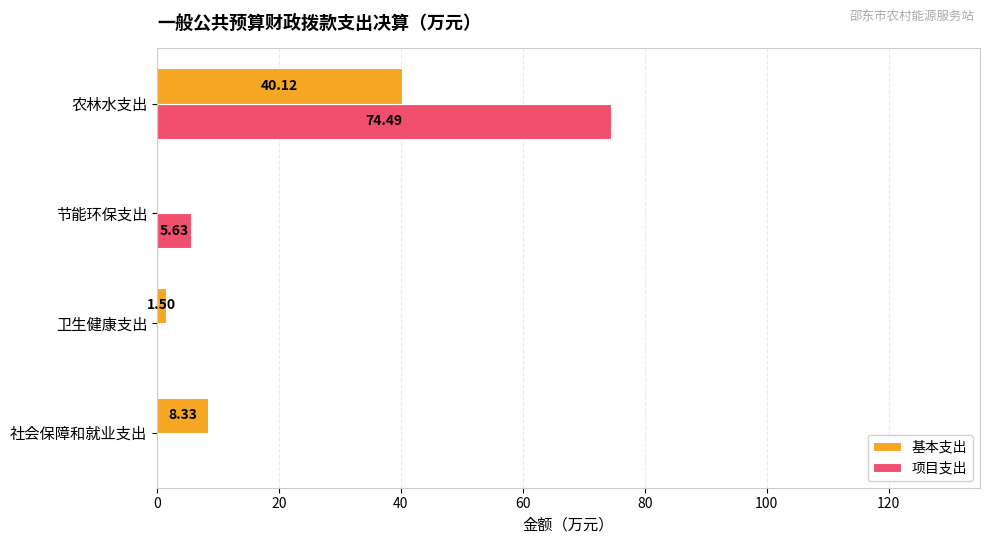

At which label is 基本支出 closest to 20?

社会保障和就业支出